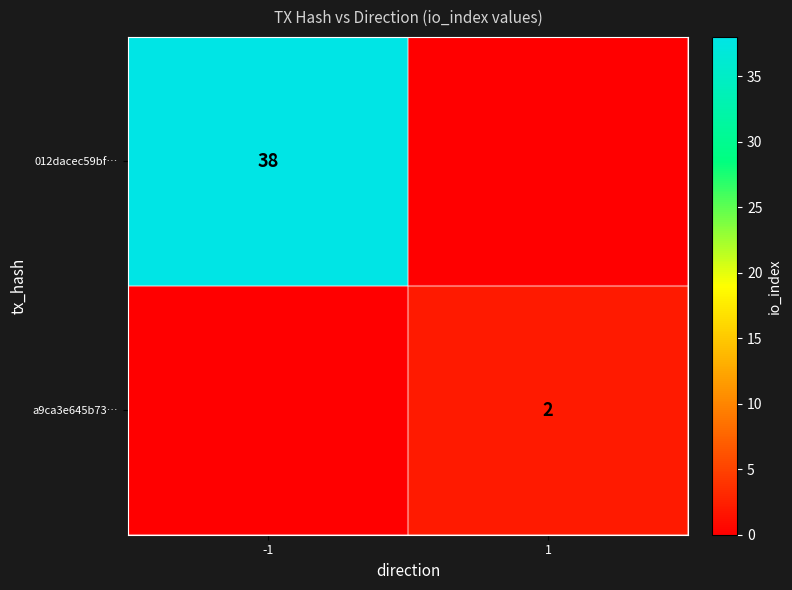

Is the value of 012dacec59bf… at -1 greater than the value of a9ca3e645b73… at 1?

Yes